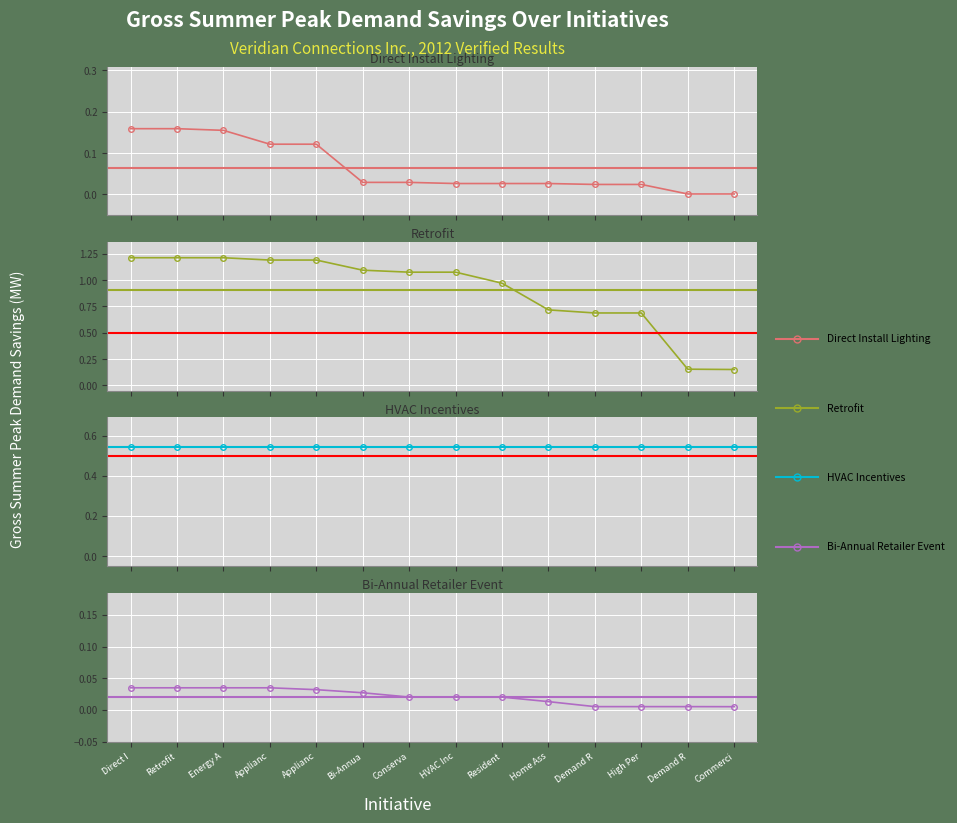

True or false: Bi-Annual Retailer Event has more than 0 points higher than both neighbors.

False